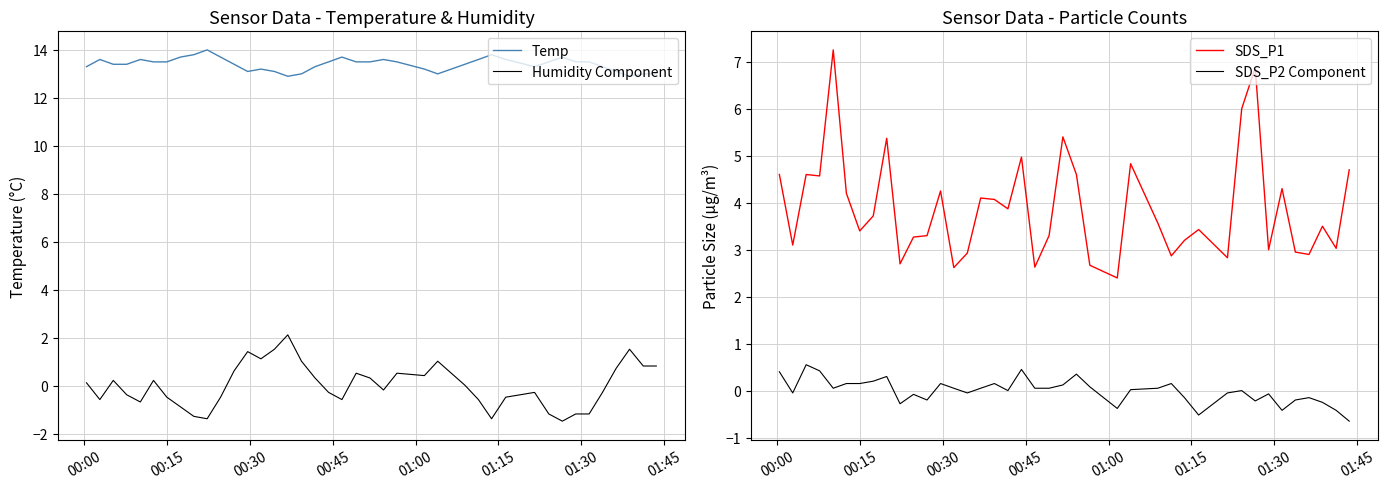

True or false: Temp and Humidity Component cross at least once.

False